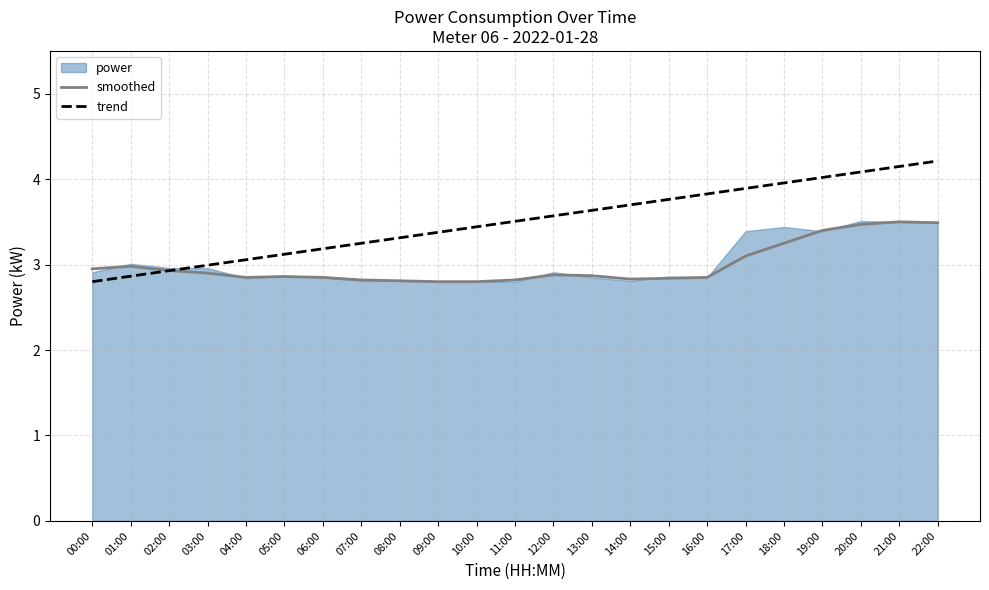

What is the difference between the maximum and minimum values in the trend series?

1.4